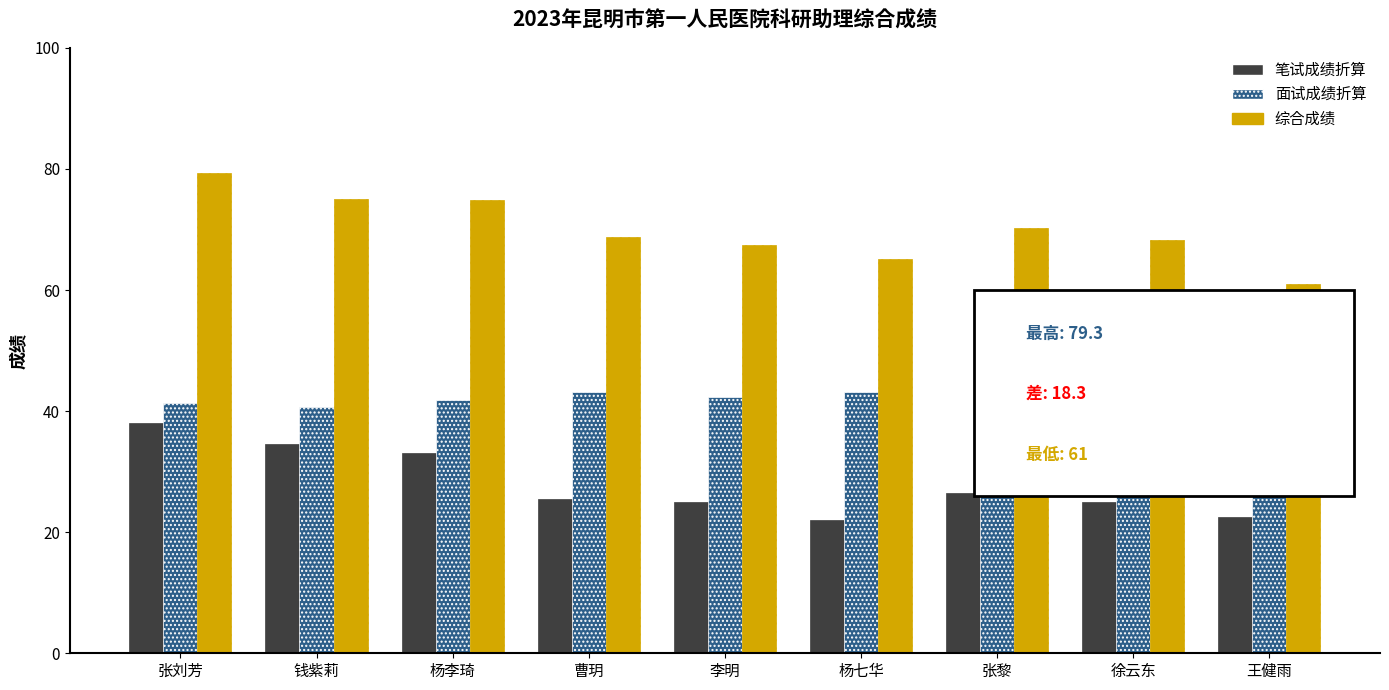

How many categories are shown in the chart?

9